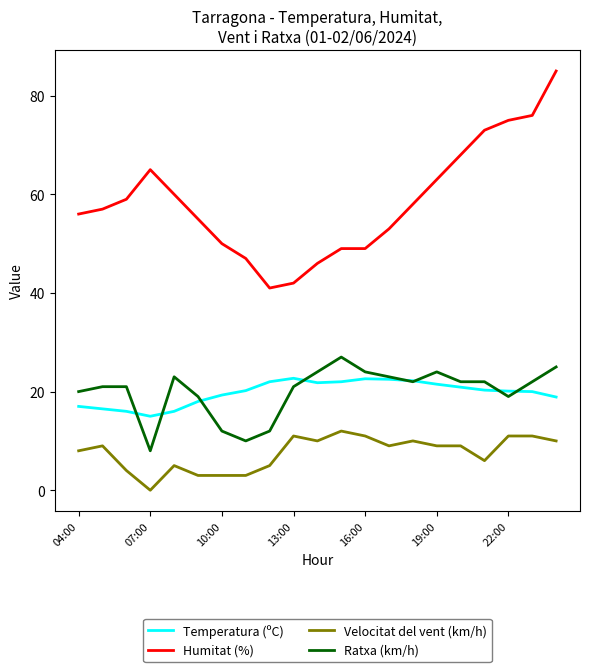

What is the maximum value for Humitat (%)?

85.0